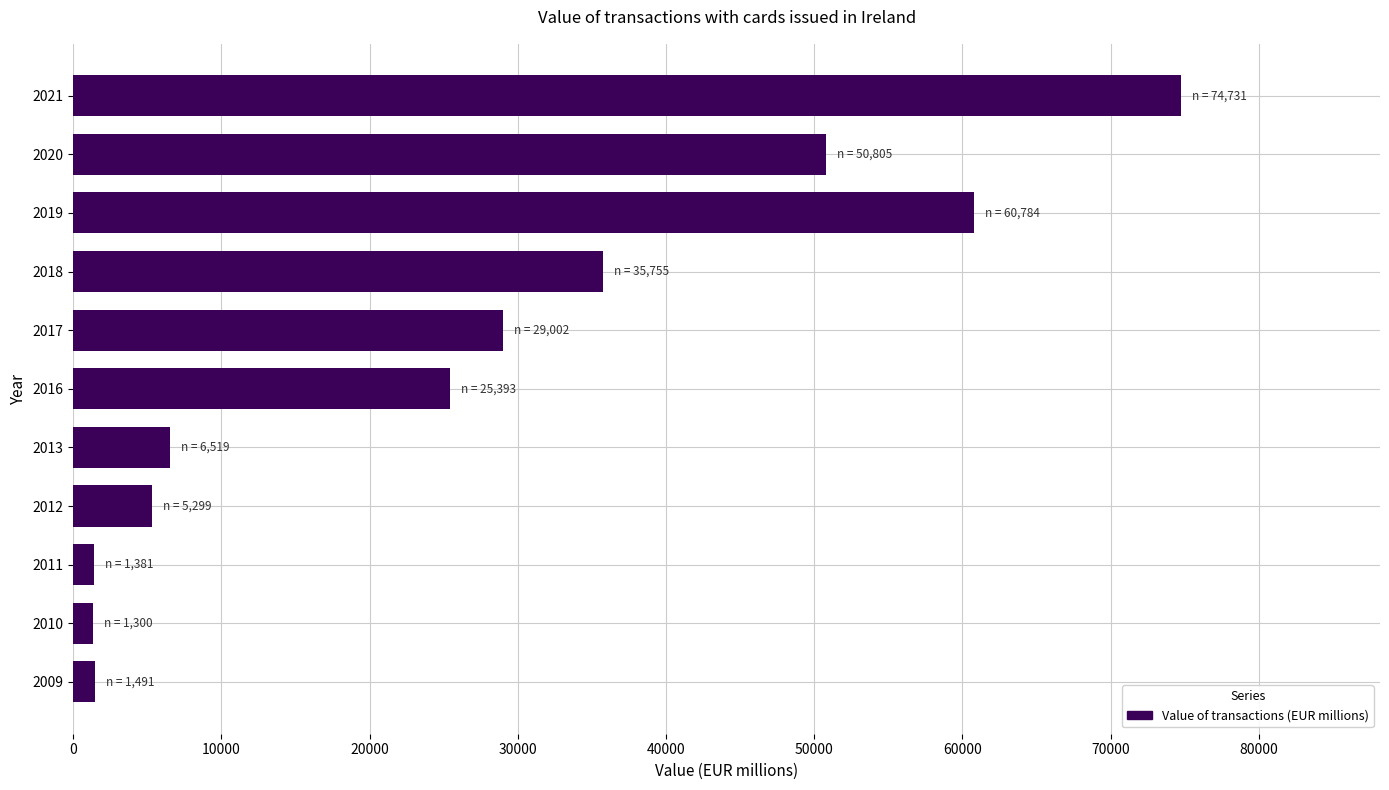

What is the ratio of the value at 2020 to the value at 2017?

1.8